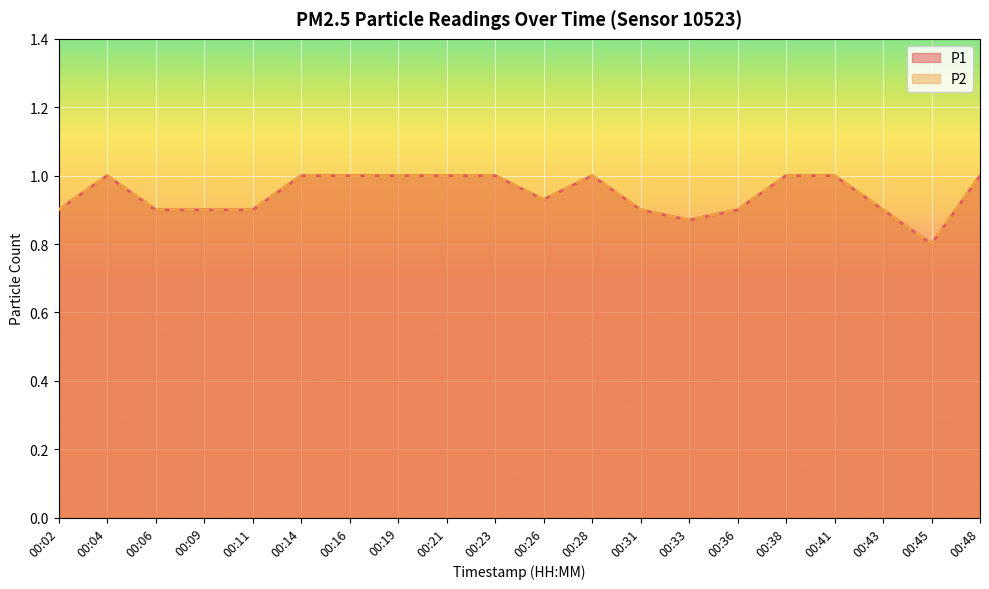

What is the smallest value displayed?

0.8